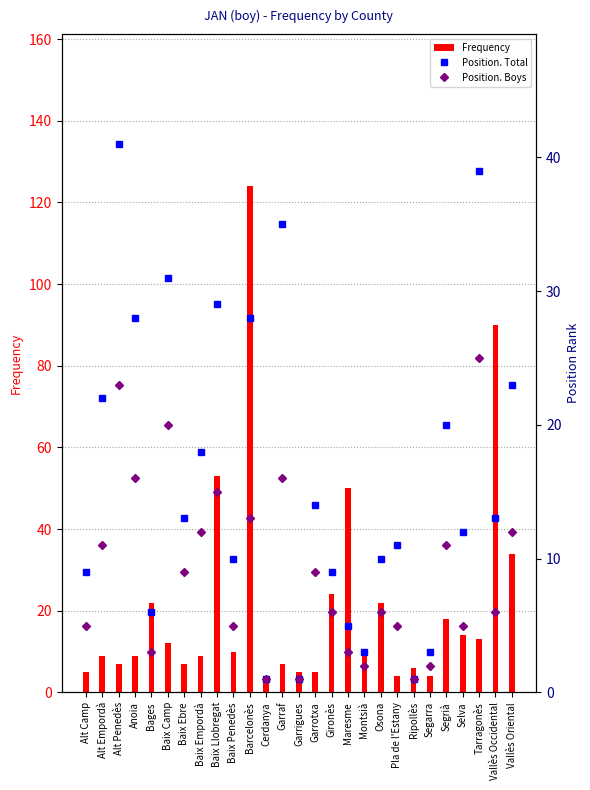

What is the lowest value of the Frequency series?

4